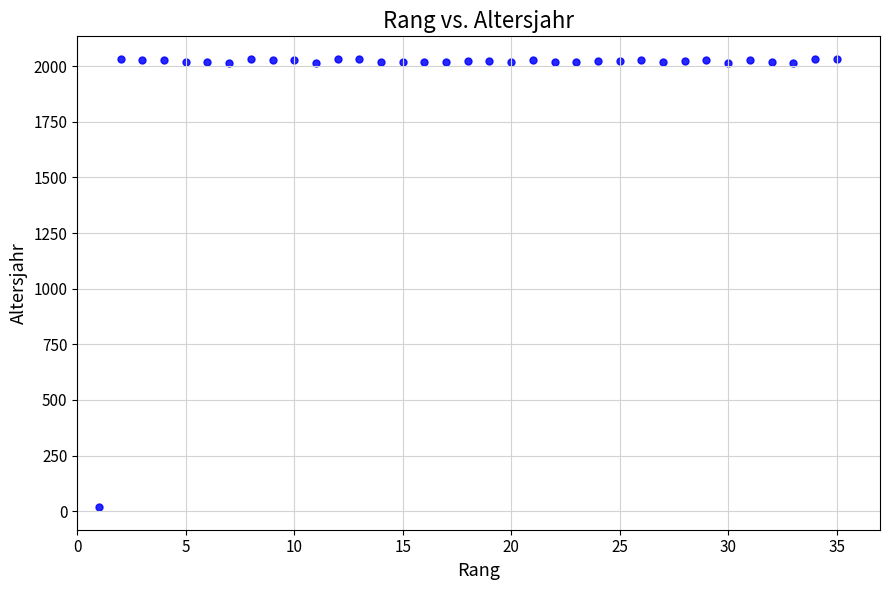

What is the range of X values (max minus min)?

34.0